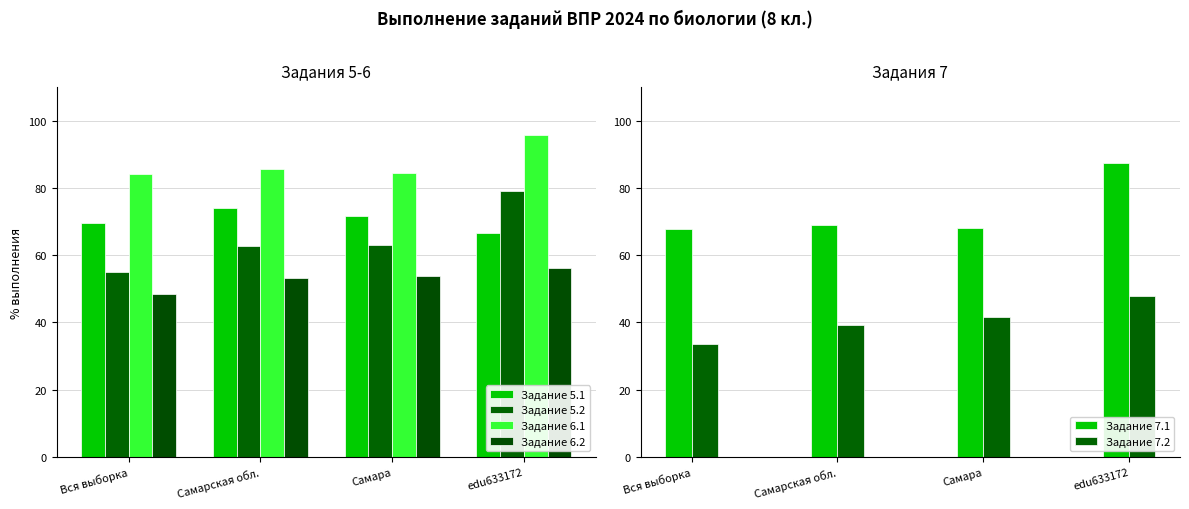

At which category does the chart reach its peak across all series?

edu633172